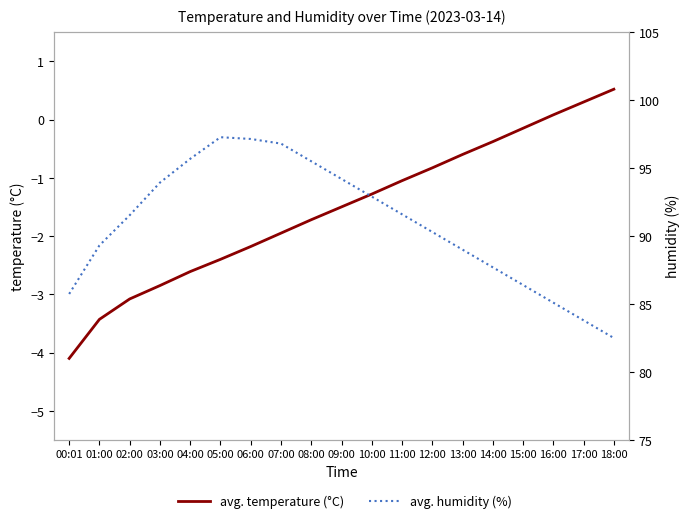

Reading left to right, extract all data points from this chart.

avg. temperature (°C): -4.1	-3.4	-3.1	-2.9	-2.6	-2.4	-2.2	-1.9	-1.7	-1.5	-1.3	-1.1	-0.8	-0.6	-0.4	-0.1	0.1	0.3	0.5
avg. humidity (%): 85.7	89.3	91.5	93.9	95.7	97.3	97.1	96.8	95.5	94.2	92.9	91.6	90.3	89.0	87.7	86.4	85.1	83.8	82.5